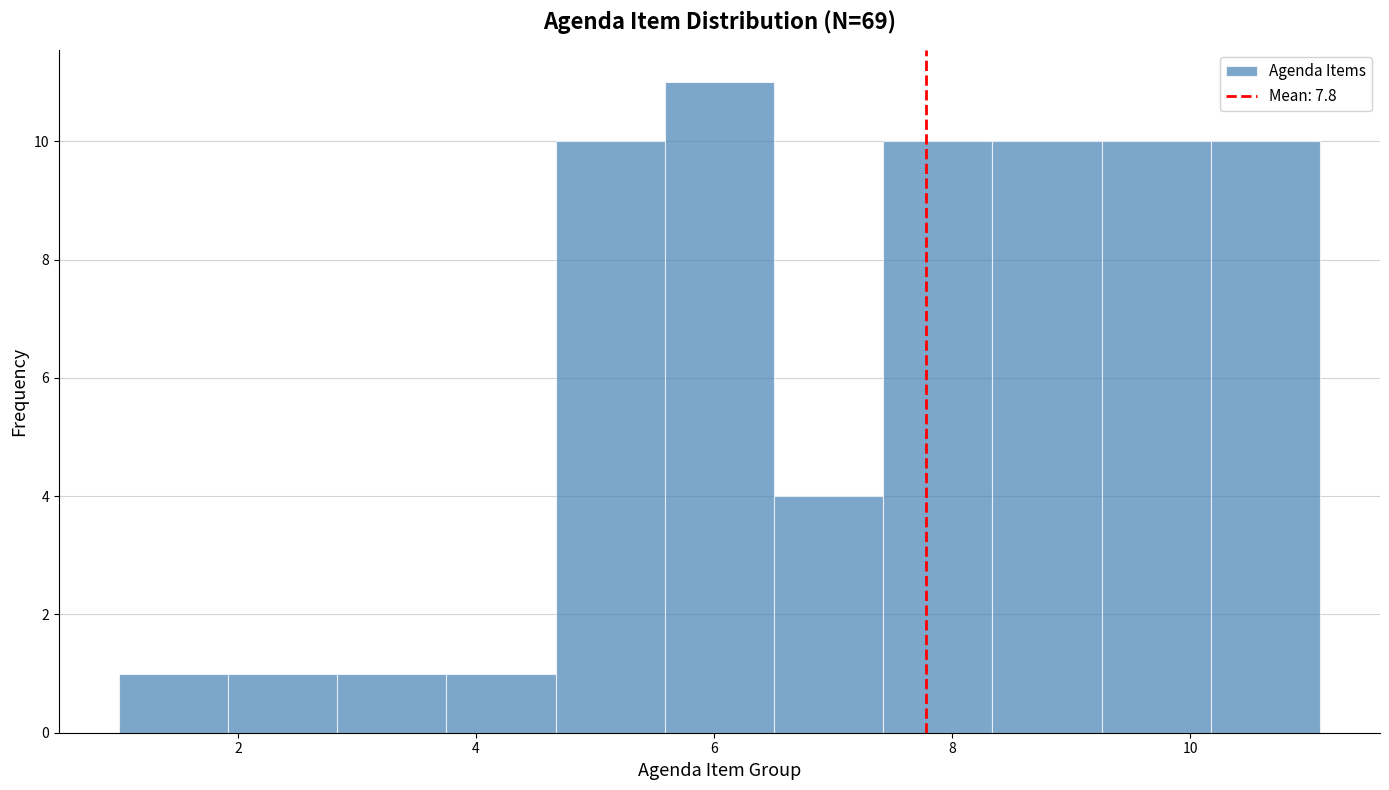

How tall is the bar that spans 2.8 to 3.8 on the x-axis? Neither the bar edges nor the heights are printed on the chart, so give them approximately, as read against the axes.

1